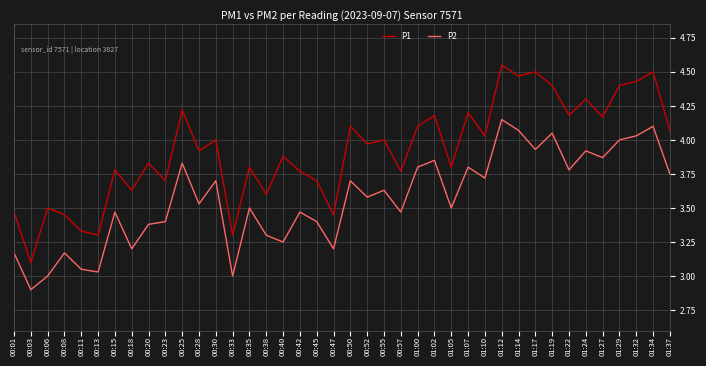

What is the lowest value of the P1 series?

3.1